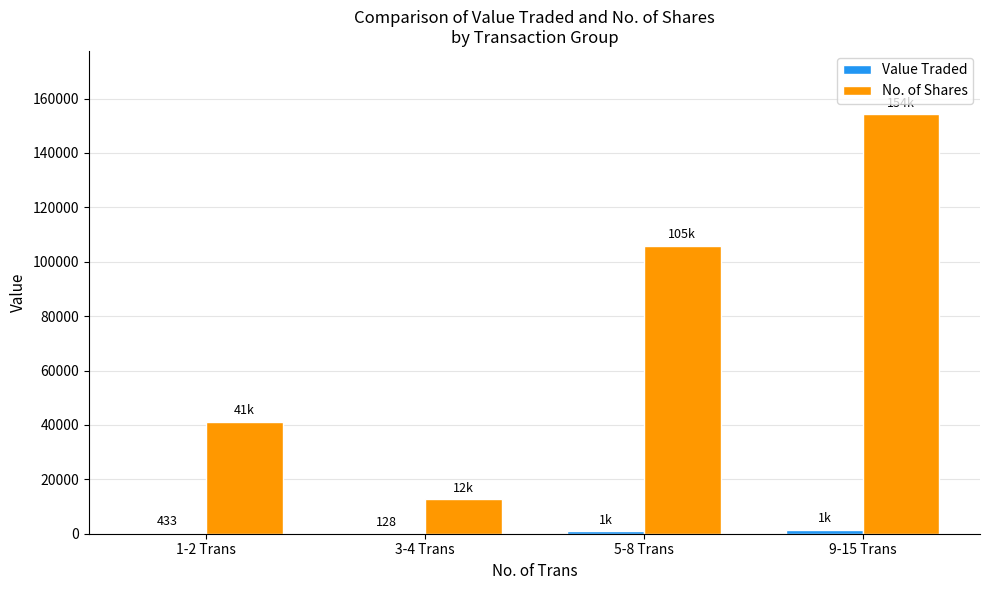

Between 1-2 Trans and 3-4 Trans, which series saw the biggest shift?

No. of Shares